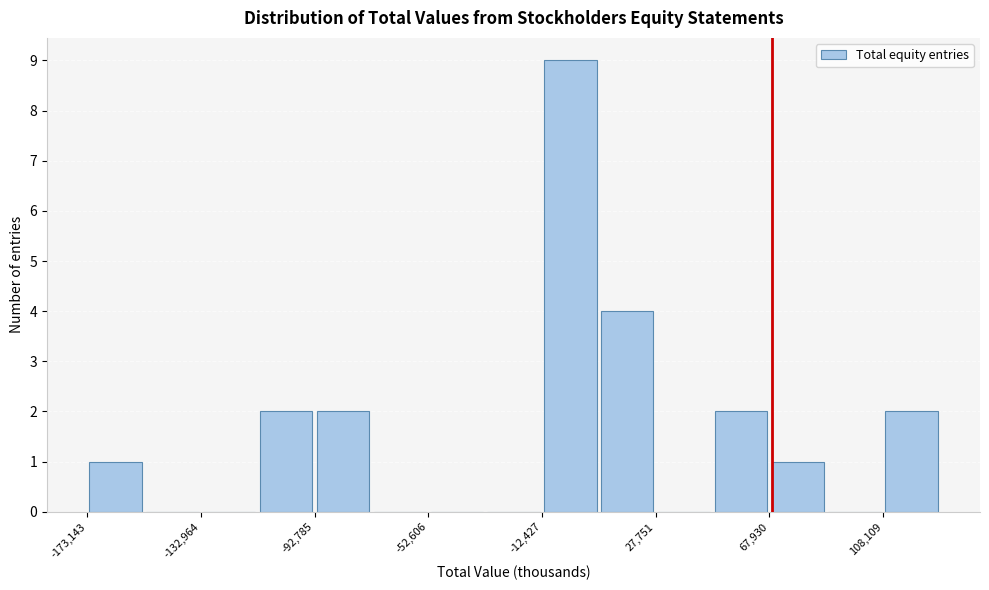

Reading left to right, transcribe this chart: for each bar, give the range it covers on the x-axis and its height. Neither the bar edges nor the heights are printed on the chart, so give them approximately, as read against the axes.

-175000 to -155000: 1
-155000 to -135000: 0
-135000 to -115000: 0
-115000 to -95000: 2
-95000 to -75000: 2
-75000 to -55000: 0
-55000 to -35000: 0
-35000 to -10000: 0
-10000 to 10000: 9
10000 to 30000: 4
30000 to 50000: 0
50000 to 70000: 2
70000 to 90000: 1
90000 to 110000: 0
110000 to 130000: 2